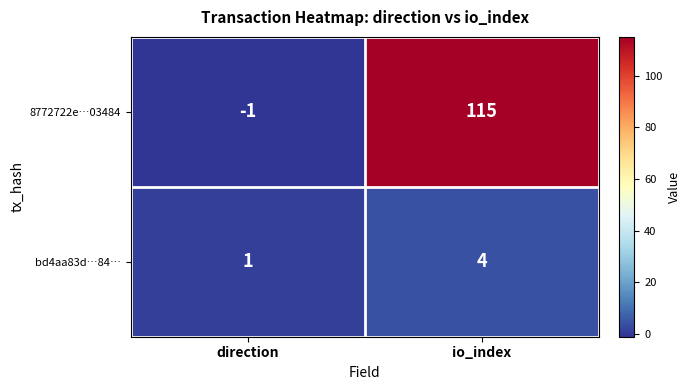

What is the total value across all series at io_index?

119